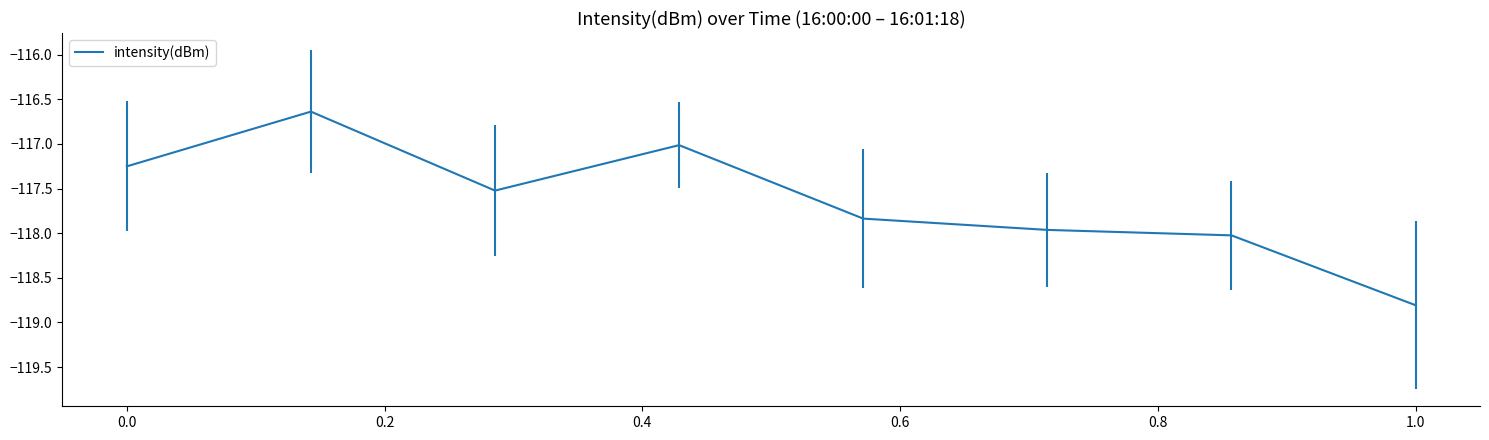

Does the chart display data point markers on the line(s)?

No